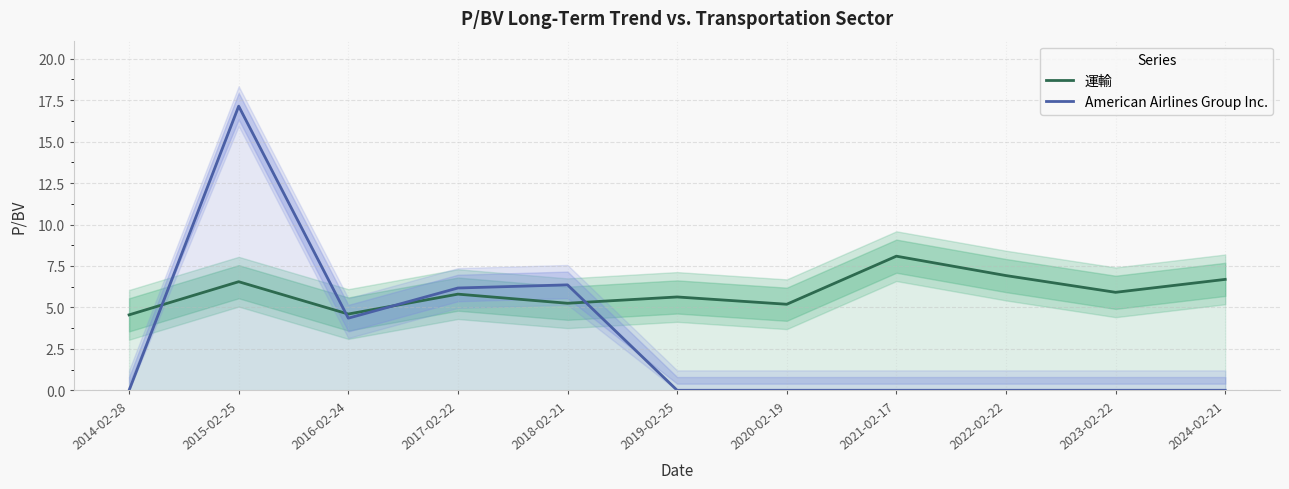

Reading right to left, transcribe all the data shown in this chart.

運輸: 6.7	5.9	6.9	8.1	5.2	5.6	5.2	5.8	4.6	6.5	4.5
American Airlines Group Inc.: 0.0	0.0	0.0	0.0	0.0	0.0	6.4	6.2	4.3	17.1	0.0